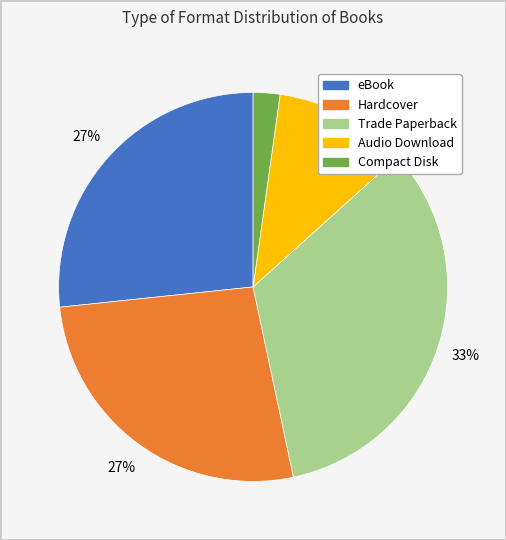

What percentage is the eBook slice, to the nearest percent?

27%